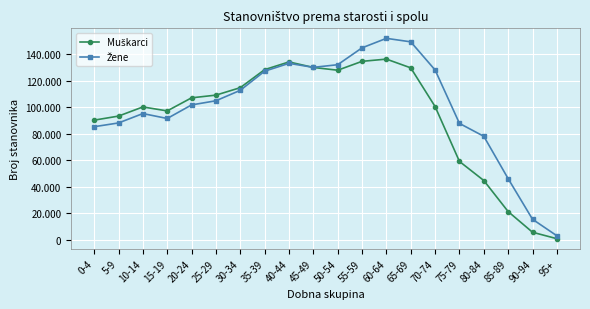

Does the chart have visible grid lines?

Yes